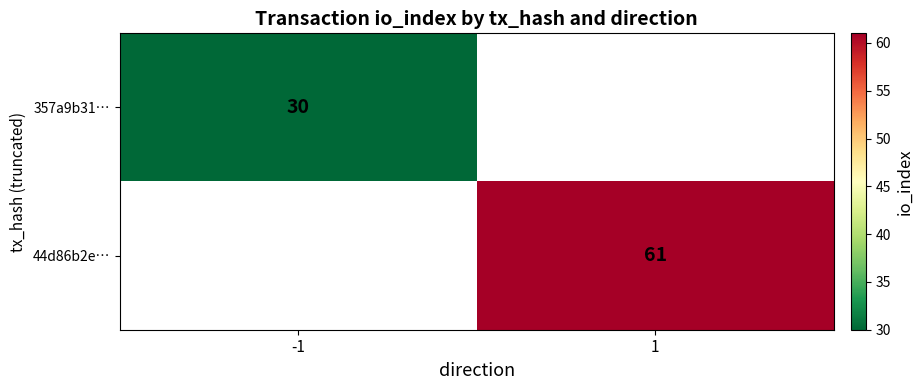

Is it true that 44d86b2e… equals 61 at 1?

True